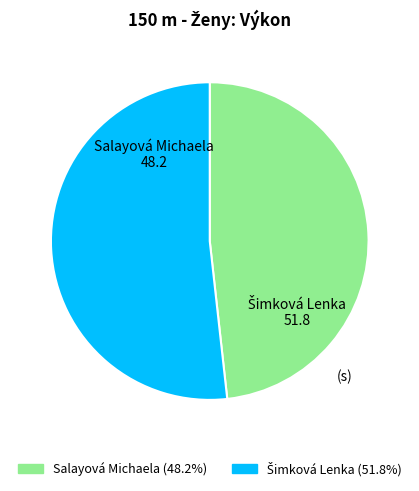

What is the smallest slice in the pie chart?

Salayová Michaela